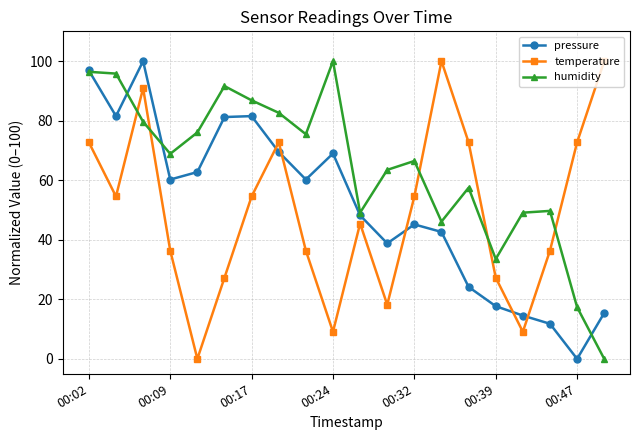

In humidity, how many points are lower than both neighbors (excluding endpoints)?

5